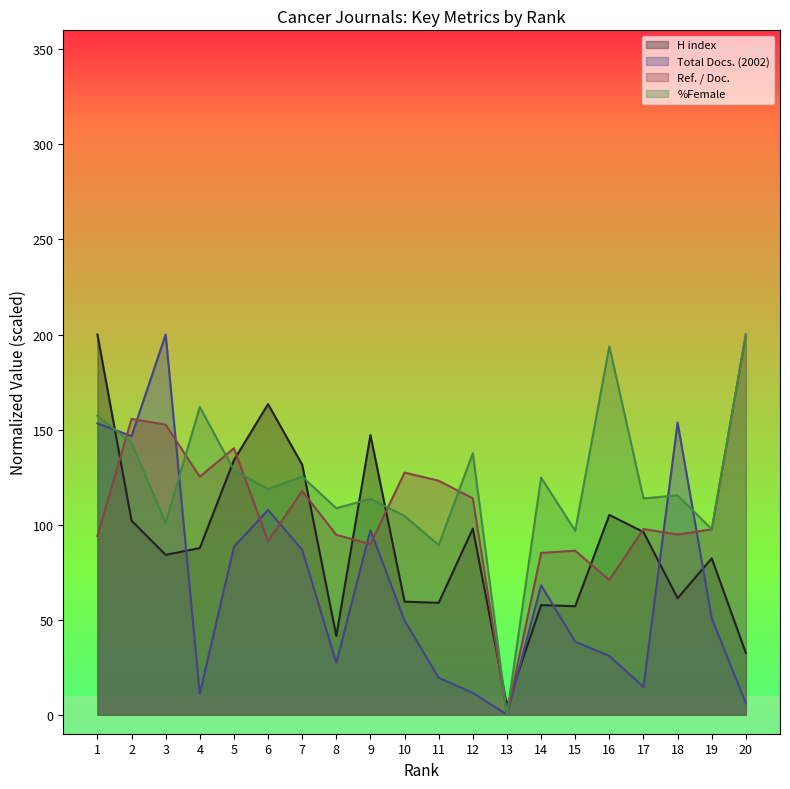

Reading left to right, what are all the values shown in this chart?

H index: 1=200.0	2=102.1	3=84.1	4=87.7	5=133.9	6=163.4	7=131.5	8=41.4	9=147.1	10=59.5	11=58.9	12=97.9	13=4.8	14=57.7	15=57.1	16=105.1	17=96.1	18=61.3	19=82.3	20=32.4
Total Docs. (2002): 1=153.3	2=146.5	3=200.0	4=11.1	5=88.3	6=107.7	7=86.7	8=27.3	9=97.0	10=49.5	11=19.4	12=11.5	13=0.0	14=68.1	15=38.4	16=30.9	17=14.7	18=153.7	19=50.7	20=5.9
Ref. / Doc.: 1=94.0	2=155.6	3=152.6	4=125.2	5=140.2	6=91.3	7=117.7	8=94.6	9=89.8	10=127.4	11=123.1	12=113.8	13=0.0	14=85.1	15=86.3	16=70.8	17=97.7	18=94.8	19=97.5	20=200.0
%Female: 1=157.2	2=143.1	3=100.9	4=161.9	5=128.6	6=118.7	7=125.3	8=108.6	9=113.5	10=104.6	11=89.2	12=137.6	13=0.0	14=124.8	15=96.8	16=193.7	17=113.8	18=115.4	19=97.6	20=200.0